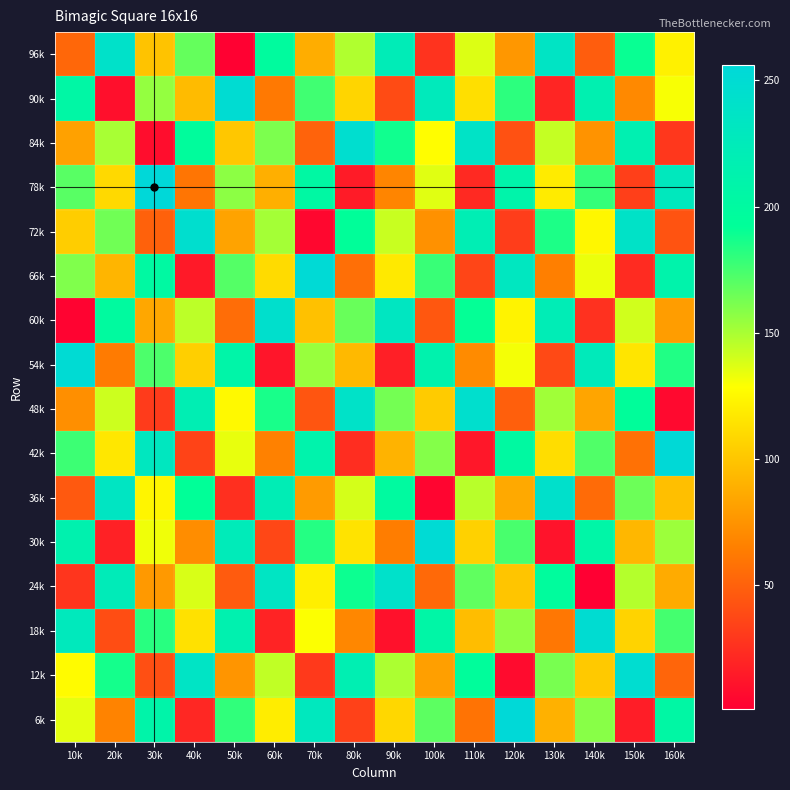

Count the number of categories in the chart.

16